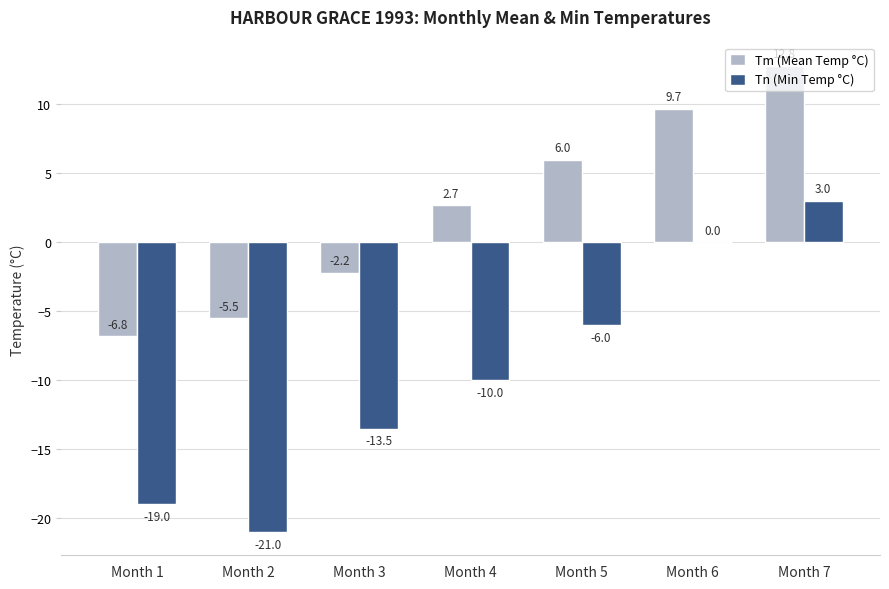

Which series has the largest total across all categories?

Tm (Mean Temp °C)